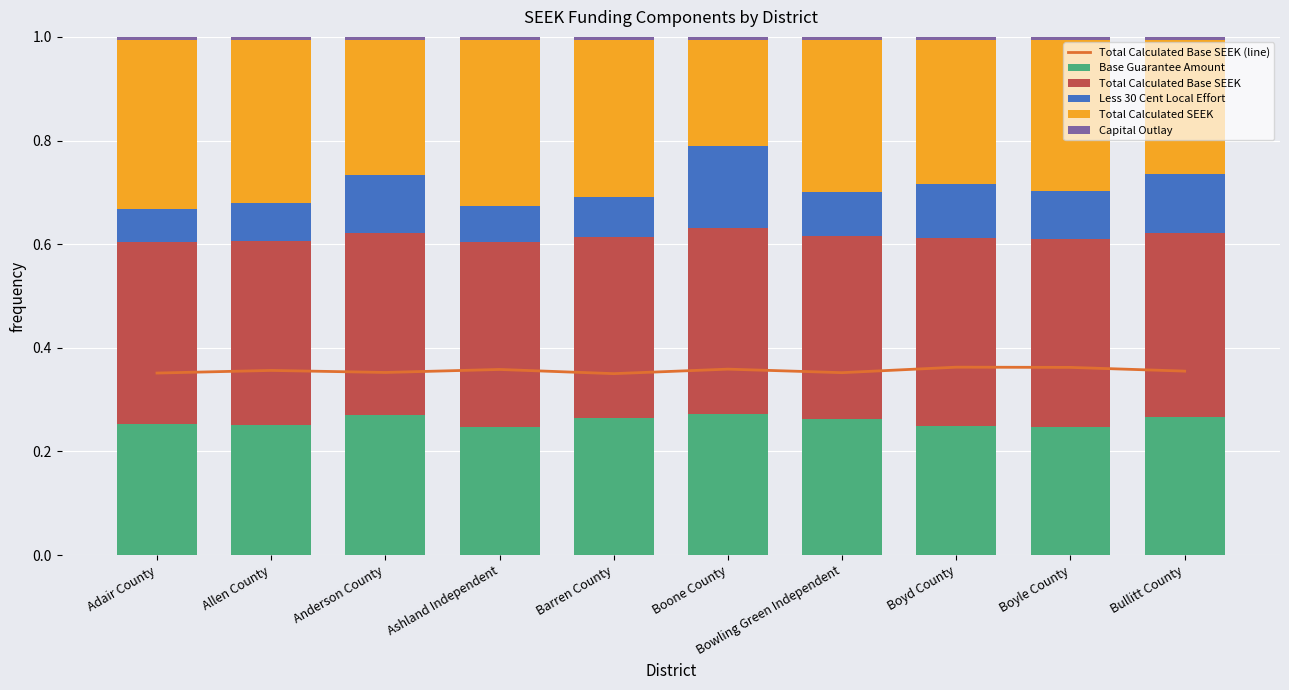

List the series in order of their peak value, lowest first.

Capital Outlay, Less 30 Cent Local Effort, Base Guarantee Amount, Total Calculated SEEK, Total Calculated Base SEEK, Total Calculated Base SEEK (line)